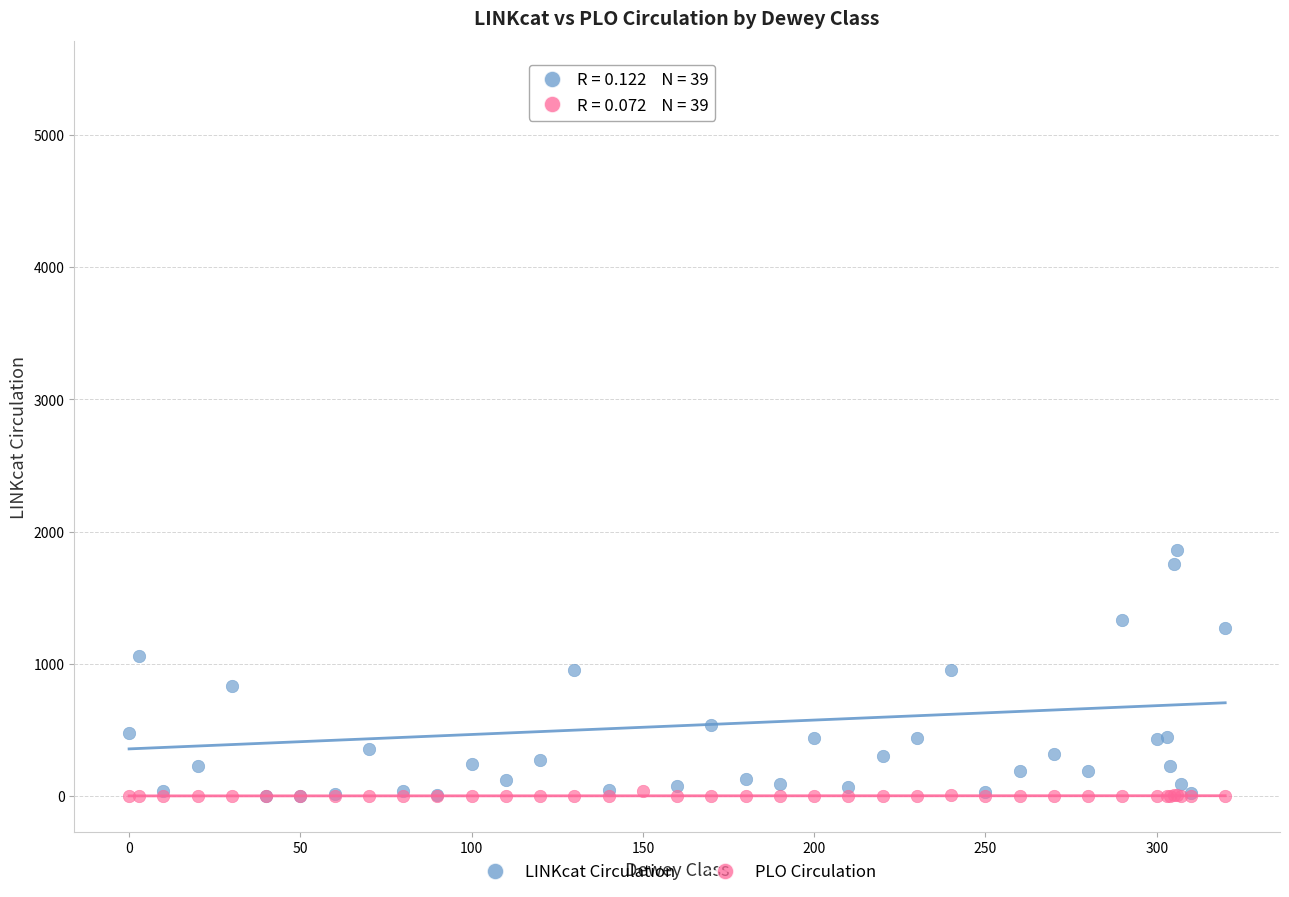

Across all series, what Y value is closest to 2719?

1858